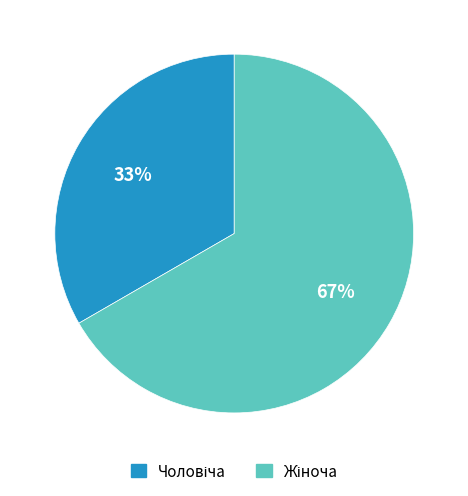

Does any single category account for the majority?

Yes